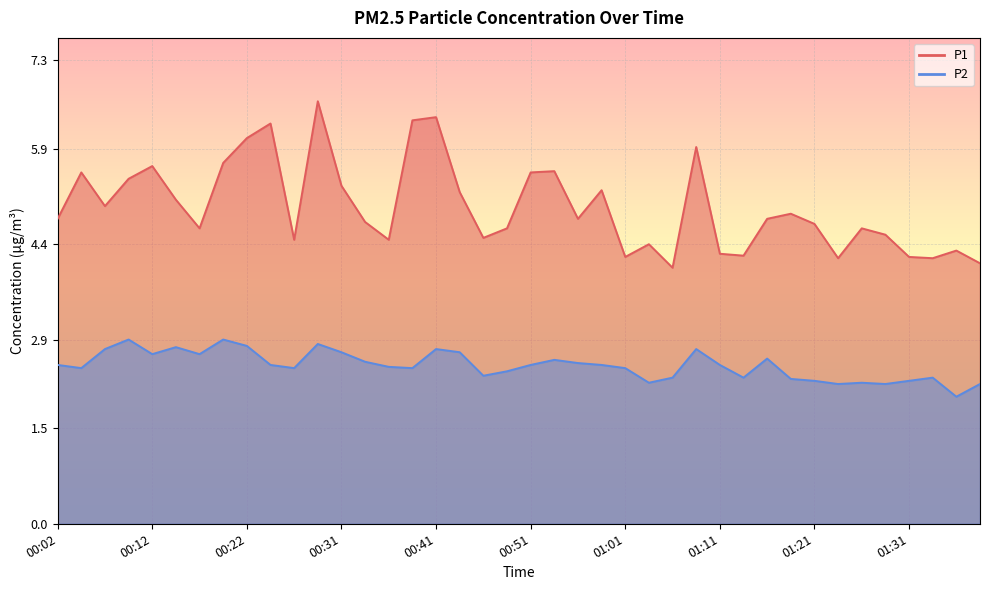

How many P2 values are between 2 and 3?

40